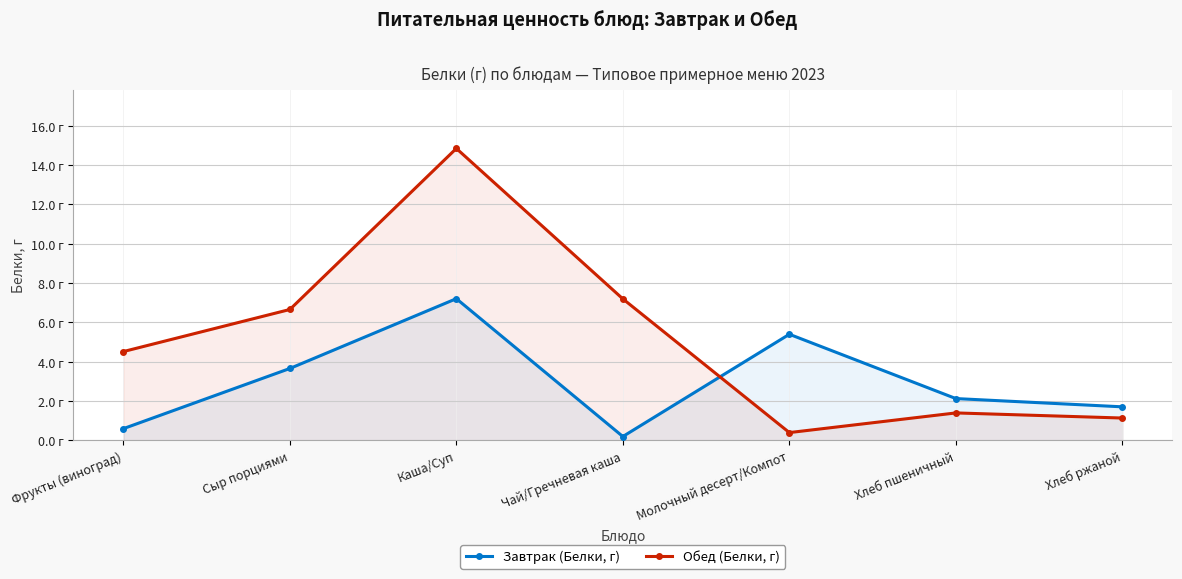

What is the difference between the second highest and minimum values in the Обед (Белки, г) series?

6.8